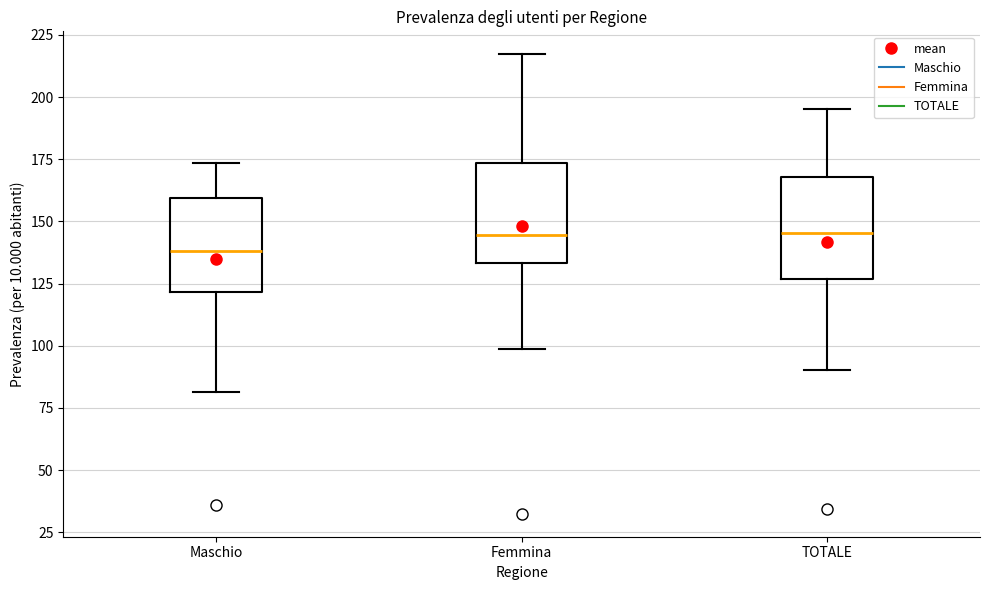

Where is the upper edge of the box for Femmina on the y-axis? The values are not printed on the chart, so give them approximately, as read against the axis.

175